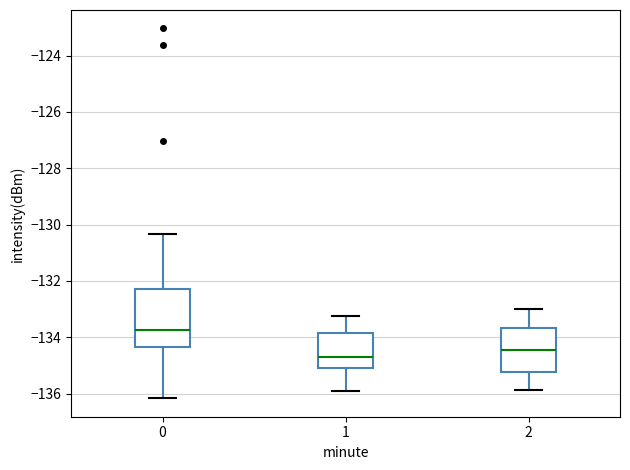

Reading left to right, read every box against the y-axis: the position of its median line, the range the box covers, and the ends of its whiskers. The values are not printed on the chart, so give them approximately, as read against the axis.

0: median -133.8, box -134.4 to -132.2, whiskers -136.2 to -130.4
1: median -134.6, box -135.0 to -133.8, whiskers -136.0 to -133.2
2: median -134.4, box -135.2 to -133.6, whiskers -135.8 to -133.0